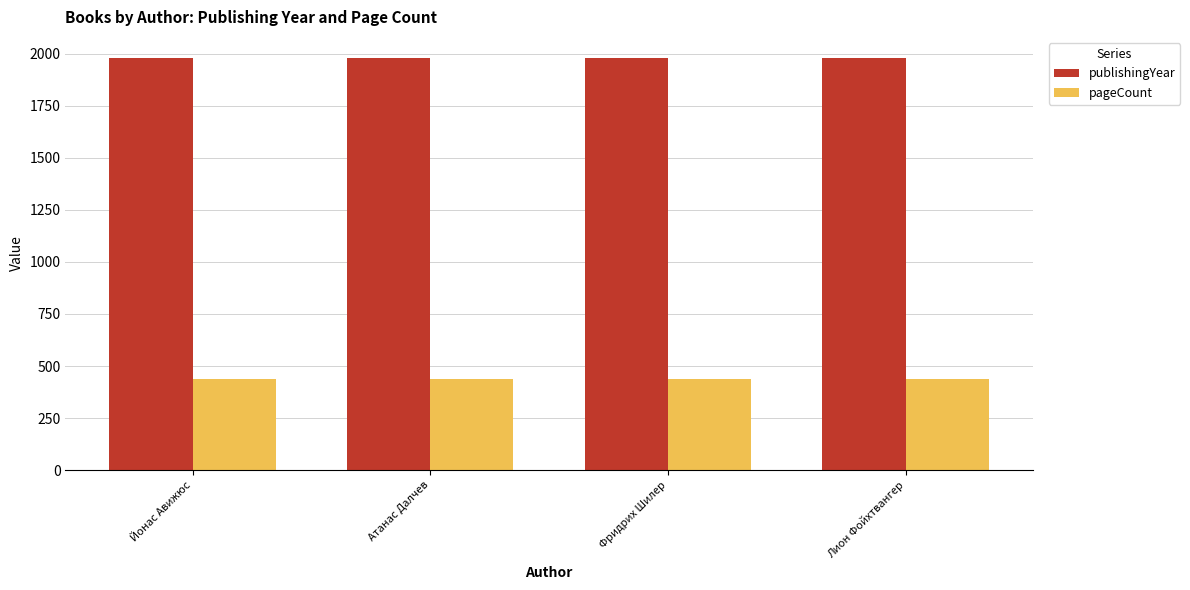

List the series in order of their overall mean, highest first.

publishingYear, pageCount